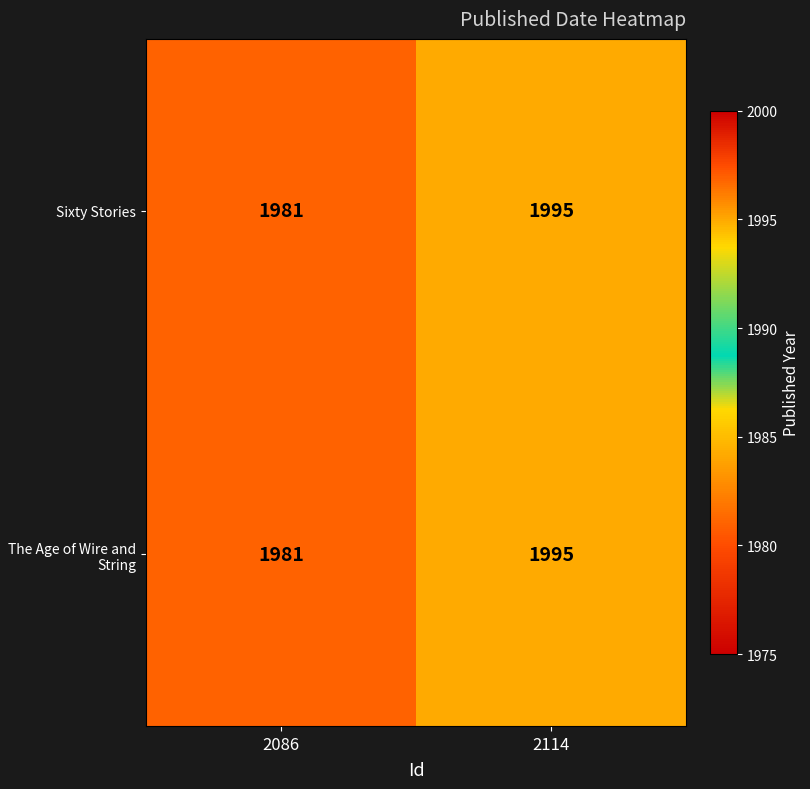

The value of Sixty Stories at 2086 is 1981. True or false?

True